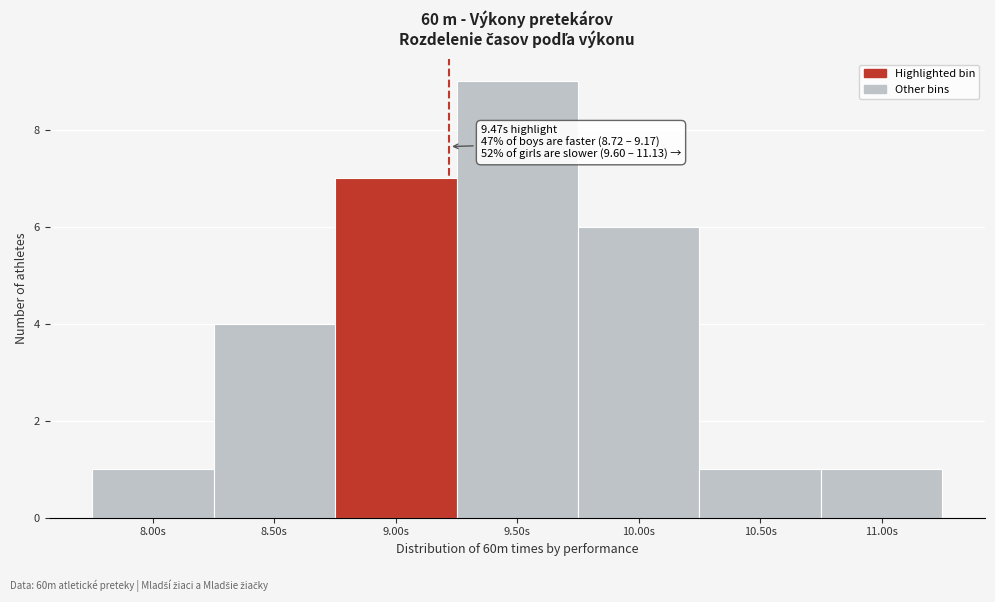

Reading right to left, extract all data points from this chart.

11.00s=1	10.50s=1	10.00s=6	9.50s=9	9.00s=7	8.50s=4	8.00s=1